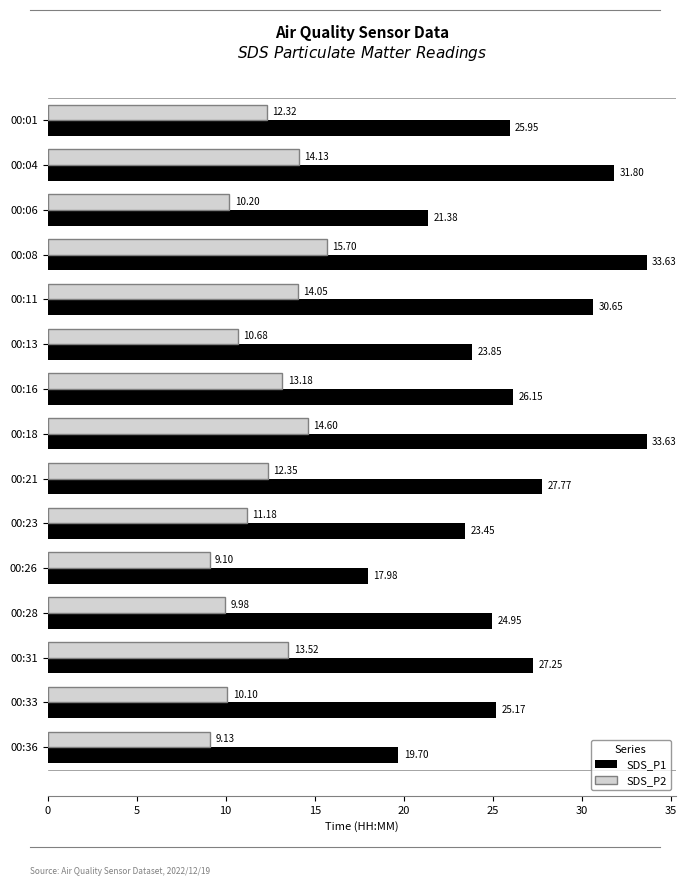

What is the average value of the SDS_P2 series?

12.0